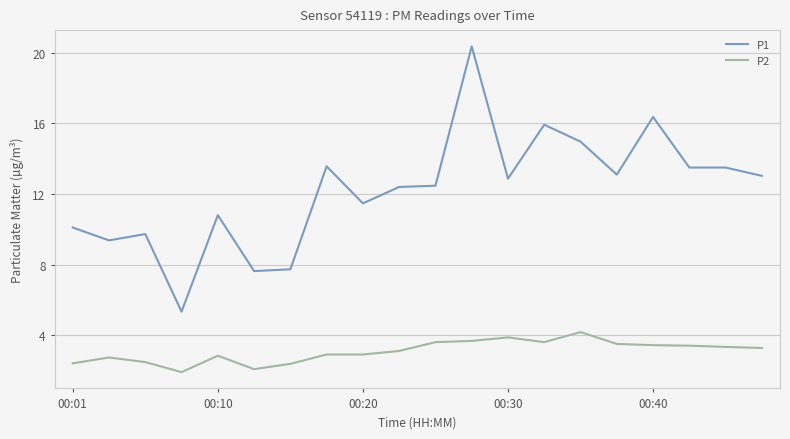

Rank the series by their maximum value, from lowest to highest.

P2, P1